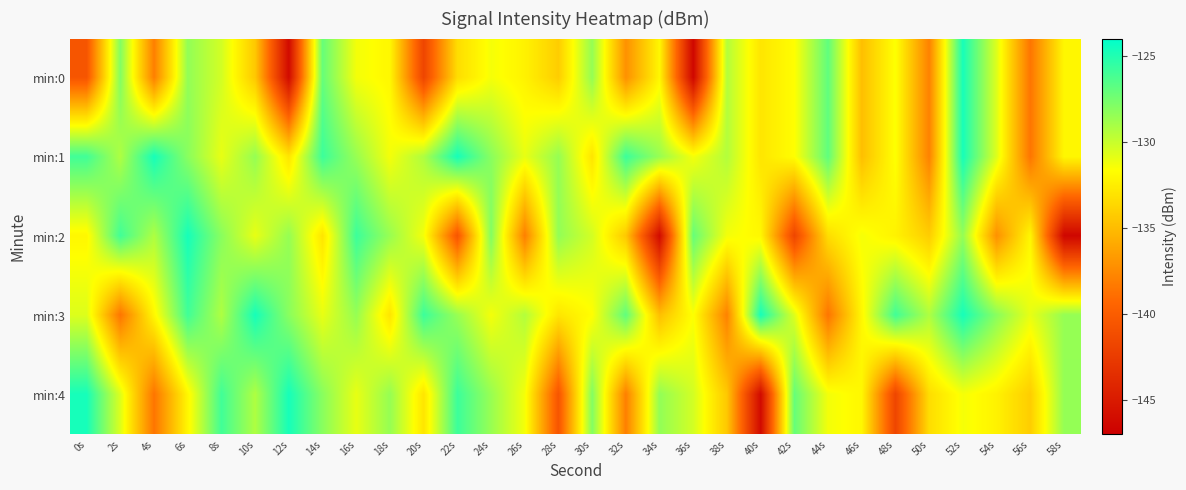

Reading left to right, transcribe all the data shown in this chart.

min:0: 0s=-140.6	2s=-127.9	4s=-138.0	6s=-128.4	8s=-130.3	10s=-134.4	12s=-146.2	14s=-127.1	16s=-131.3	18s=-132.0	20s=-141.8	22s=-133.4	24s=-131.4	26s=-132.3	28s=-134.1	30s=-128.5	32s=-137.2	34s=-132.0	36s=-146.5	38s=-129.4	40s=-132.9	42s=-131.7	44s=-126.9	46s=-134.8	48s=-131.6	50s=-137.9	52s=-124.7	54s=-130.6	56s=-138.6	58s=-132.0
min:1: 0s=-126.0	2s=-129.2	4s=-124.7	6s=-128.1	8s=-131.0	10s=-128.5	12s=-132.9	14s=-125.8	16s=-128.6	18s=-131.3	20s=-129.2	22s=-124.7	24s=-128.1	26s=-131.0	28s=-128.5	30s=-132.9	32s=-125.8	34s=-128.6	36s=-131.3	38s=-129.4	40s=-132.9	42s=-131.7	44s=-126.9	46s=-134.8	48s=-131.6	50s=-137.9	52s=-124.7	54s=-130.6	56s=-138.6	58s=-132.0
min:2: 0s=-132.0	2s=-126.0	4s=-129.2	6s=-124.7	8s=-128.1	10s=-131.0	12s=-128.5	14s=-132.9	16s=-125.8	18s=-128.6	20s=-131.3	22s=-140.6	24s=-127.9	26s=-138.0	28s=-128.4	30s=-130.3	32s=-134.4	34s=-146.2	36s=-127.1	38s=-131.3	40s=-132.0	42s=-141.8	44s=-133.4	46s=-131.4	48s=-132.3	50s=-134.1	52s=-128.5	54s=-137.2	56s=-132.0	58s=-146.5
min:3: 0s=-130.6	2s=-138.6	4s=-132.0	6s=-126.0	8s=-129.2	10s=-124.7	12s=-128.1	14s=-131.0	16s=-128.5	18s=-132.9	20s=-125.8	22s=-128.6	24s=-131.3	26s=-129.4	28s=-132.9	30s=-131.7	32s=-126.9	34s=-134.8	36s=-131.6	38s=-137.9	40s=-124.7	42s=-130.6	44s=-138.6	46s=-132.0	48s=-126.0	50s=-129.2	52s=-124.7	54s=-128.1	56s=-131.0	58s=-128.5
min:4: 0s=-124.7	2s=-130.6	4s=-138.6	6s=-132.0	8s=-126.0	10s=-129.2	12s=-124.7	14s=-128.1	16s=-131.0	18s=-128.5	20s=-132.9	22s=-125.8	24s=-128.6	26s=-131.3	28s=-140.6	30s=-127.9	32s=-138.0	34s=-128.4	36s=-130.3	38s=-134.4	40s=-146.2	42s=-127.1	44s=-131.3	46s=-132.0	48s=-141.8	50s=-133.4	52s=-131.4	54s=-132.3	56s=-134.1	58s=-128.5